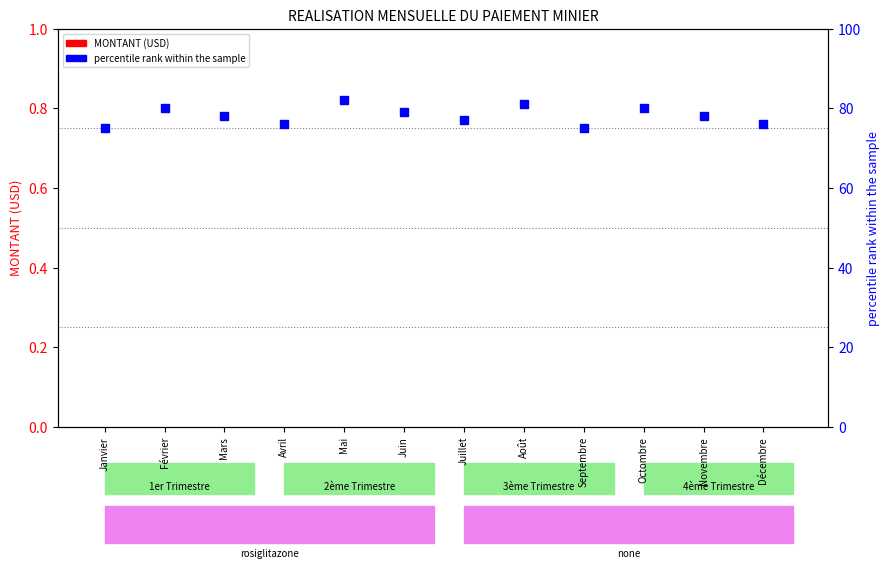

Which series contains the highest Y value?

percentile rank within the sample